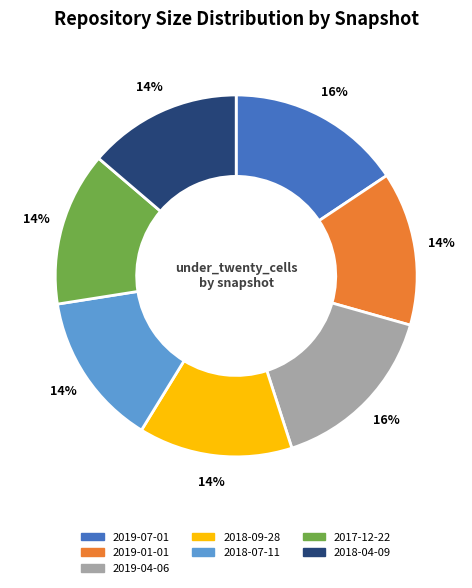

How many slices are in this pie chart?

7